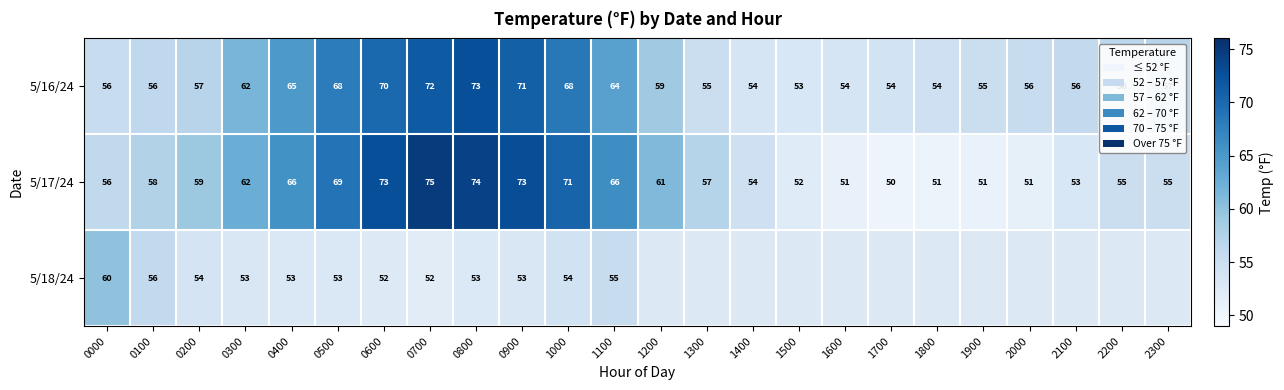

What is the minimum value shown in the chart?

50.3